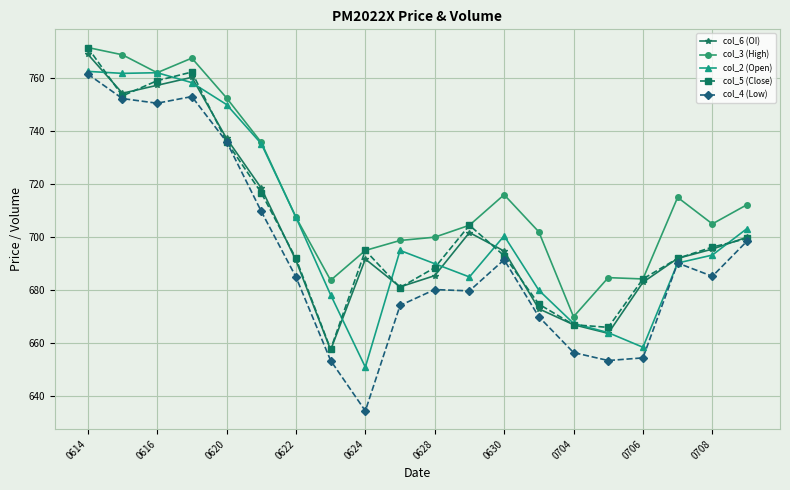

Which series has the widest spread of values?

col_4 (Low)